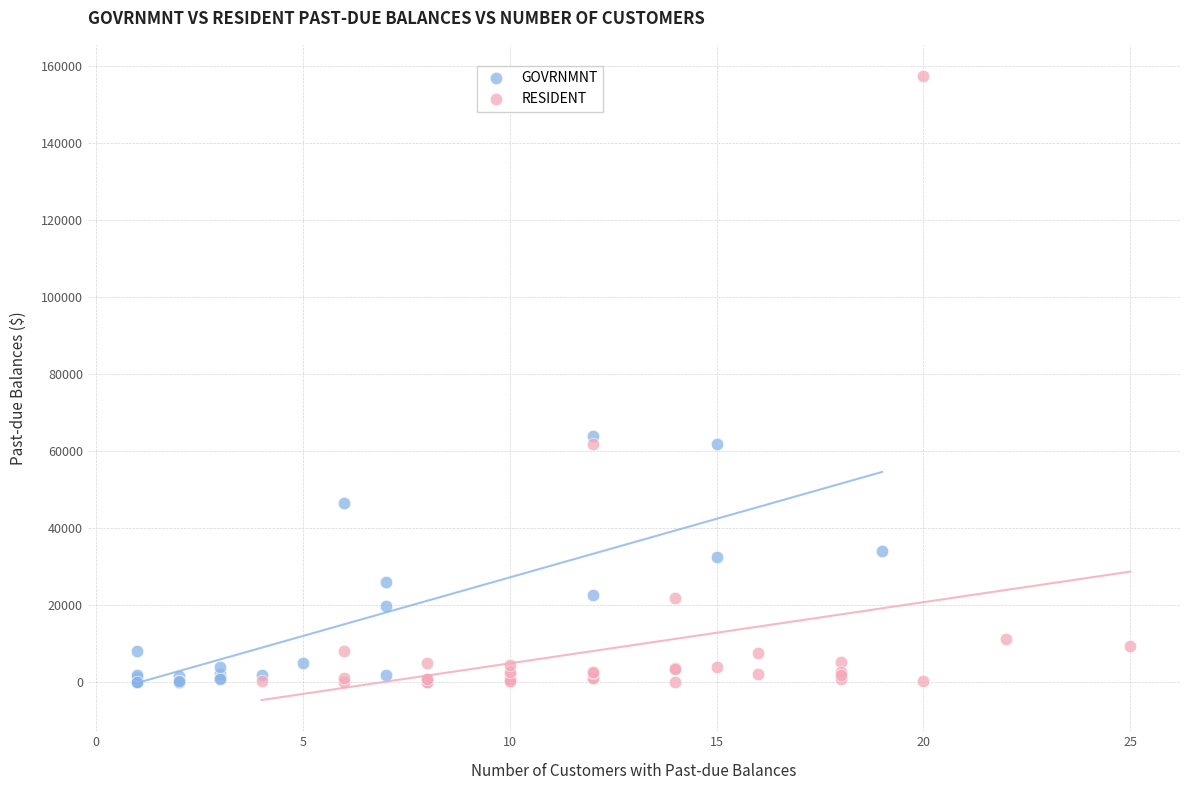

Which series contains the highest Y value?

RESIDENT